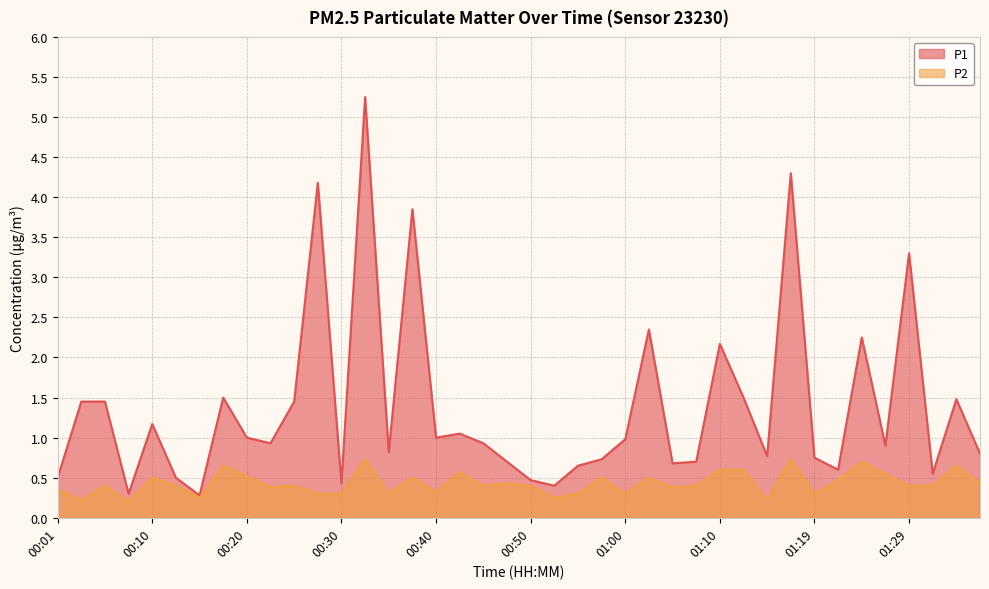

In P2, how many points are higher than both neighbors (excluding endpoints)?

13